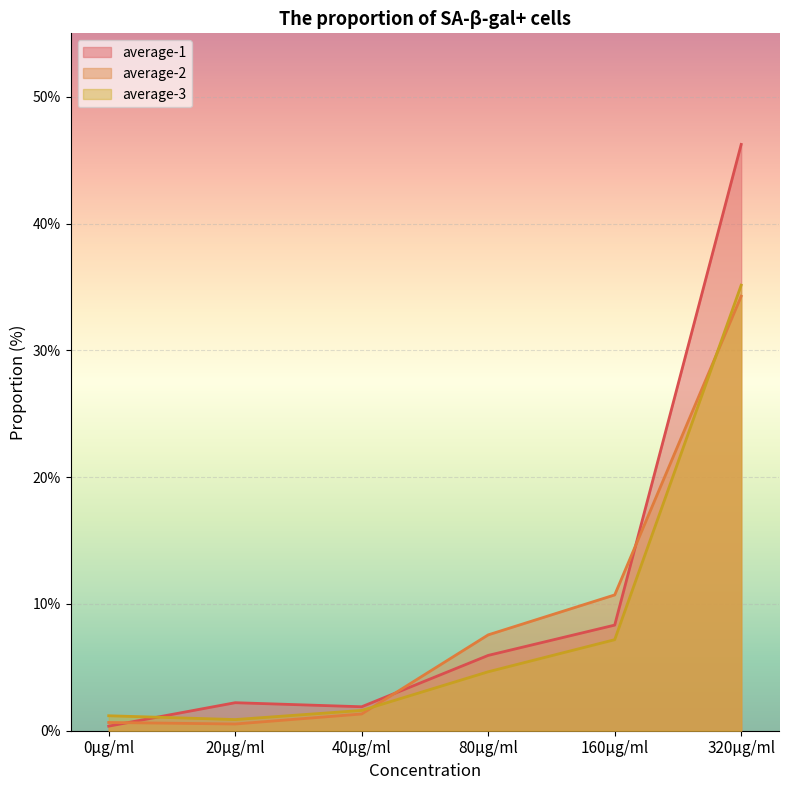

Read the average-2 value at 160μg/ml.

10.7